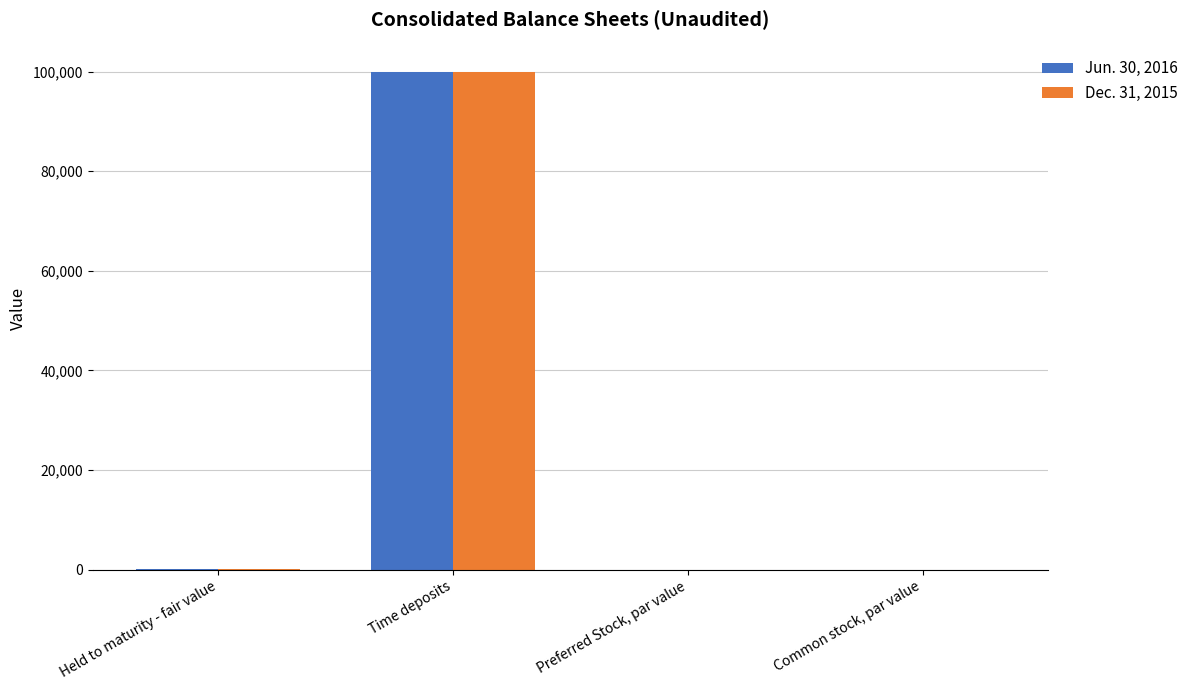

How many groups of bars are there?

4